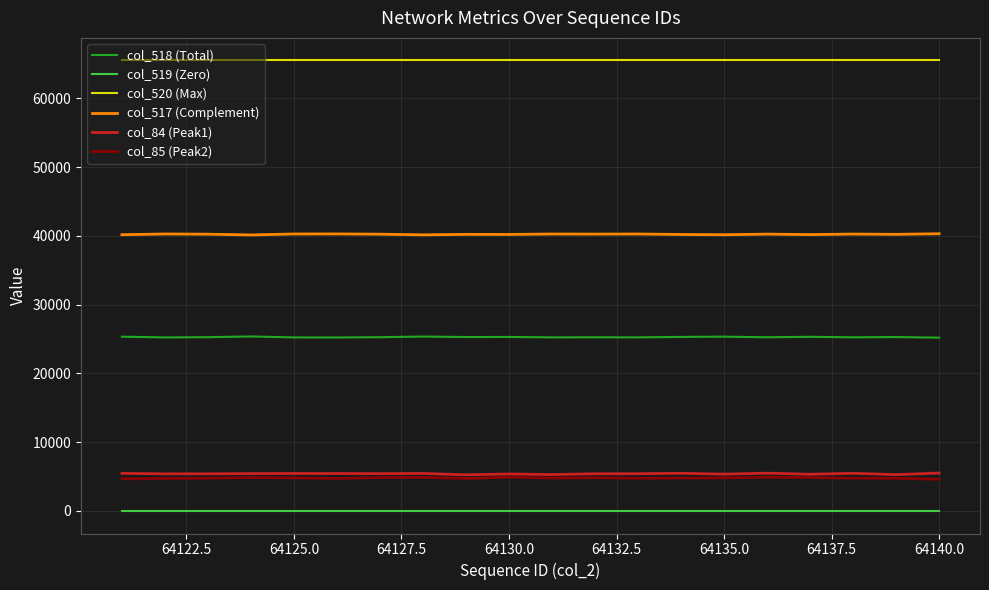

True or false: col_518 (Total) and col_517 (Complement) cross at least once.

False